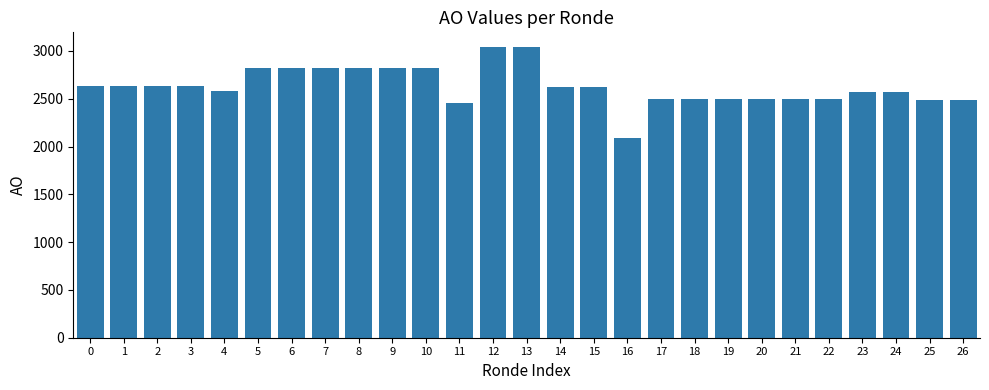

Are the bars grouped side by side (vs. stacked)?

No